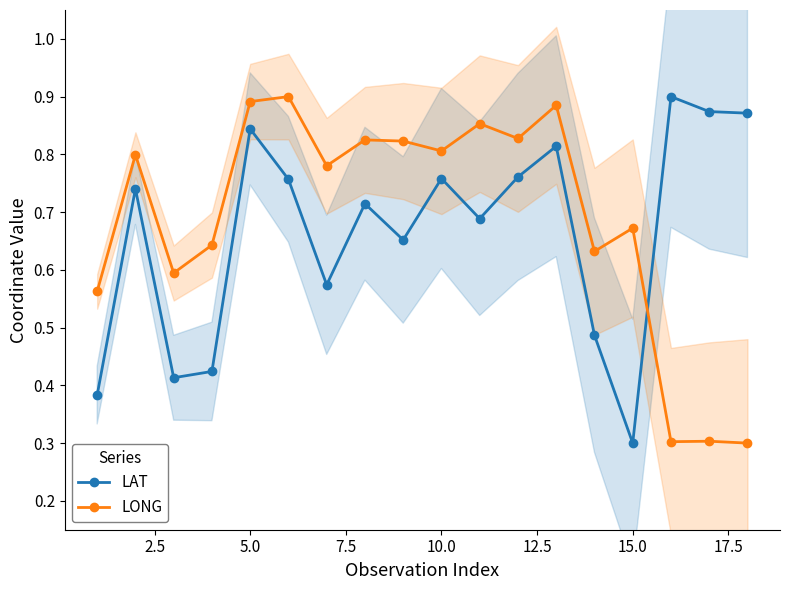

How many distinct data groups are displayed?

2